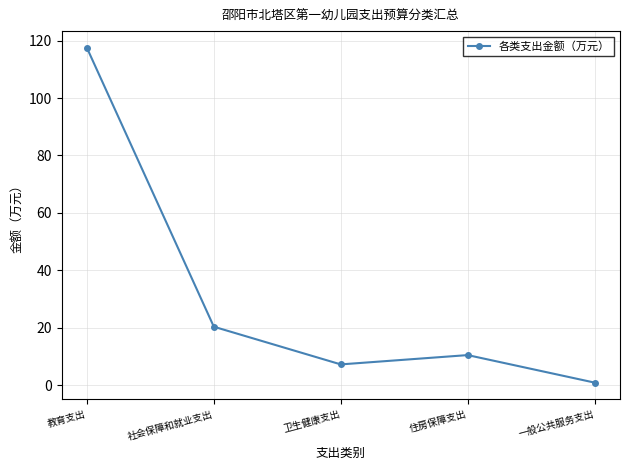

True or false: the data shows 0.8 at 一般公共服务支出.

True